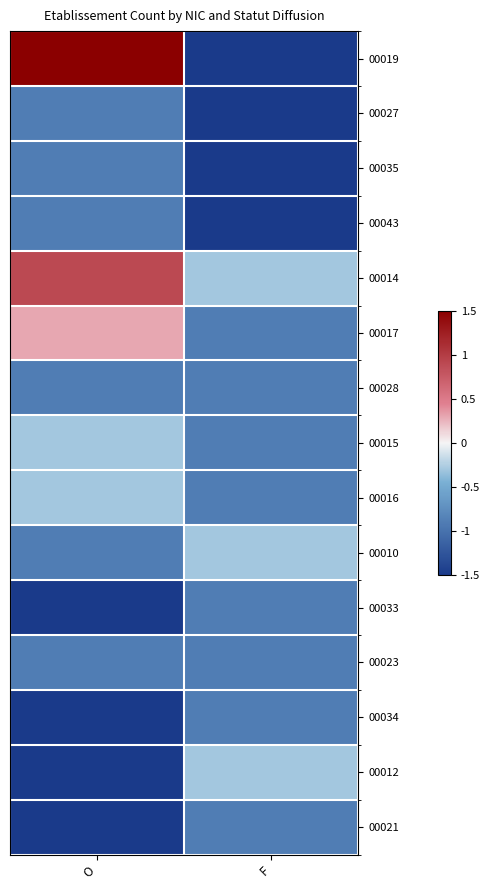

At which category does the chart reach its minimum across all series?

F